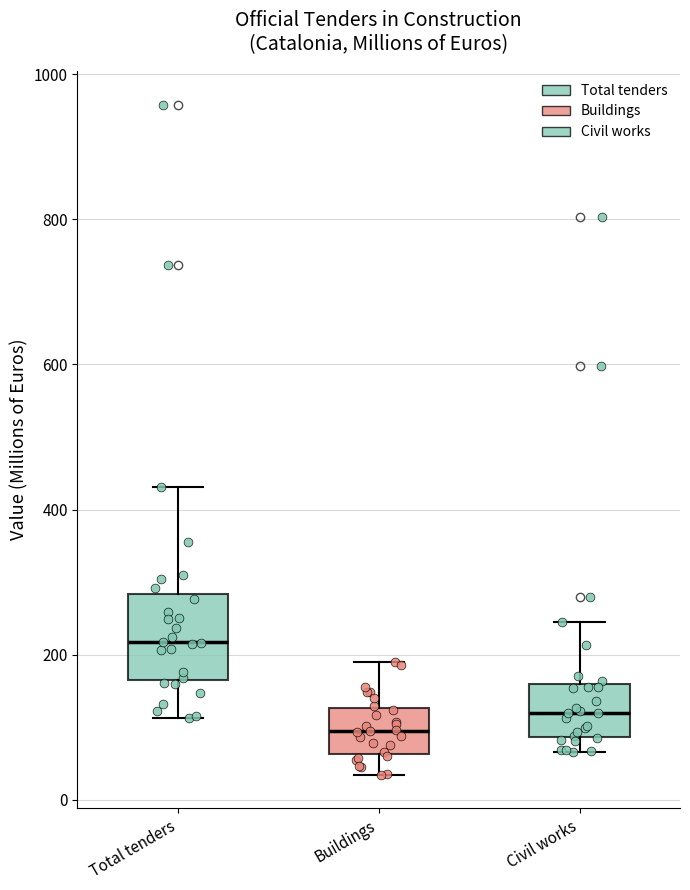

Where does the median line of the box for Buildings sit on the y-axis? The values are not printed on the chart, so give them approximately, as read against the axis.

100